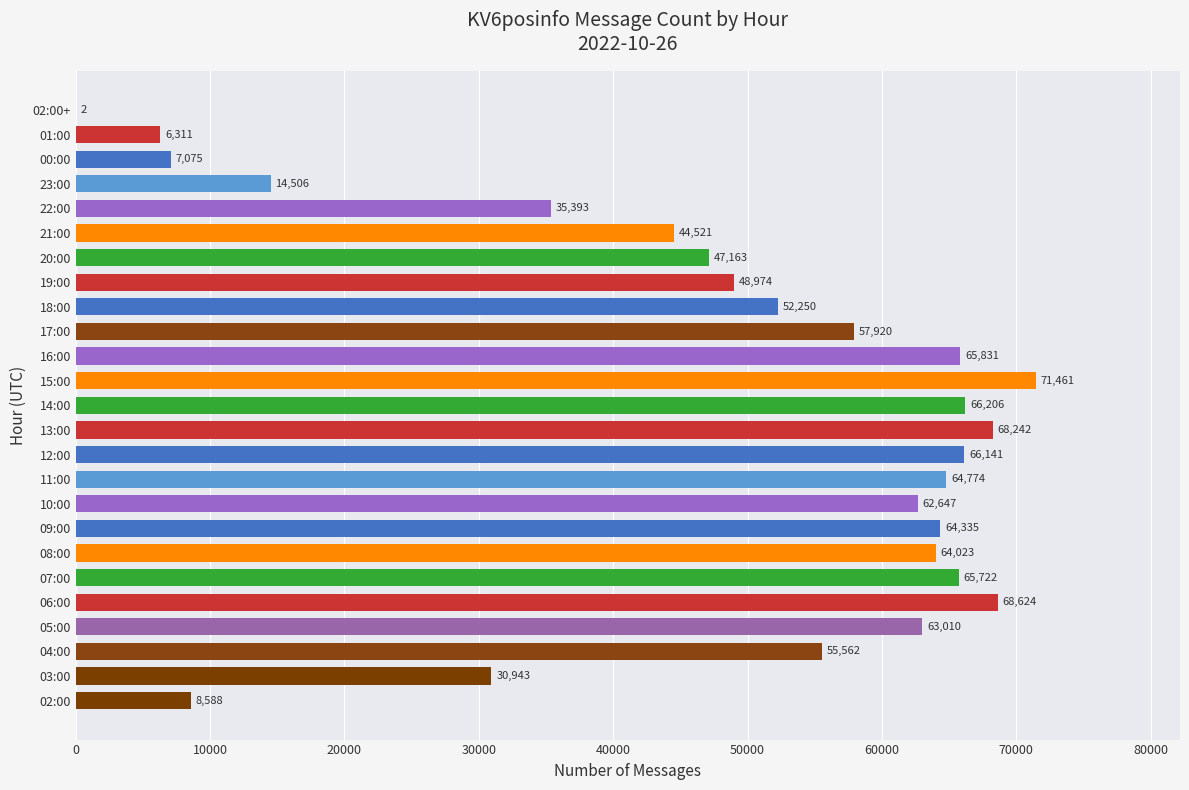

Between 22:00 and 18:00, which is larger?

18:00